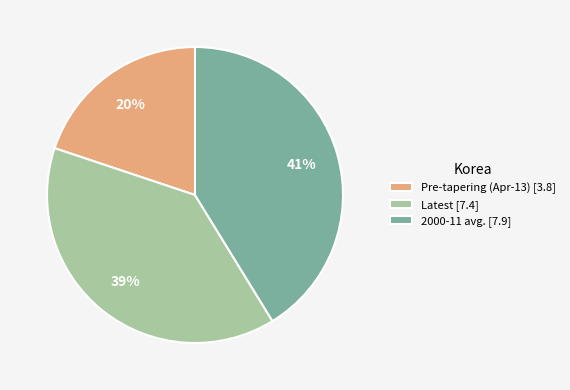

Which slice is the smallest?

Pre-tapering (Apr-13)